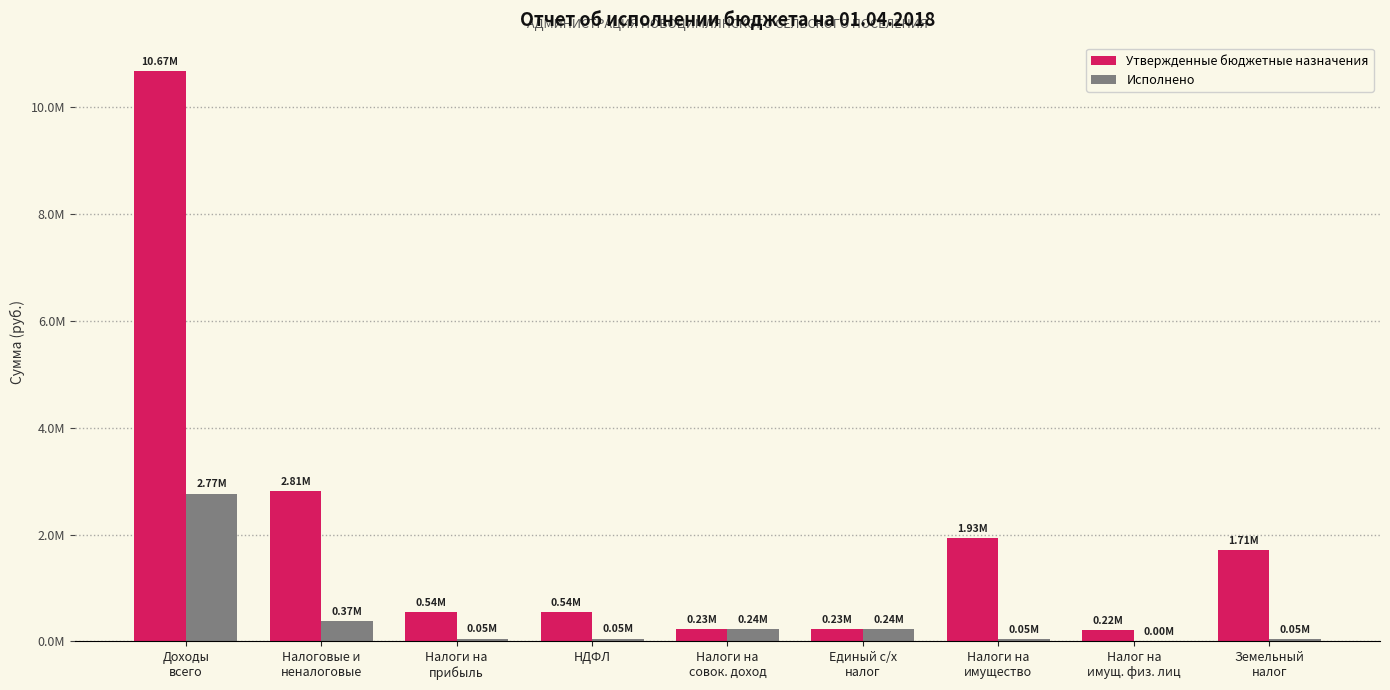

What are all the series names shown in the legend?

Утвержденные бюджетные назначения, Исполнено